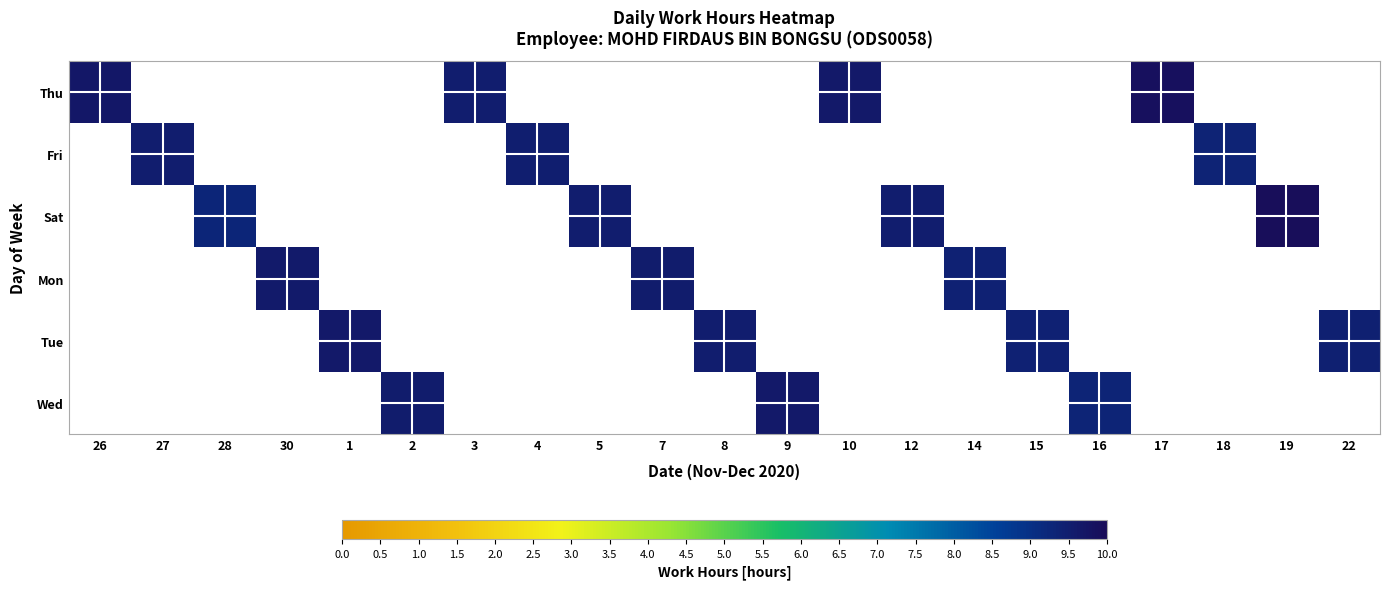

How many categories are shown in the chart?

21